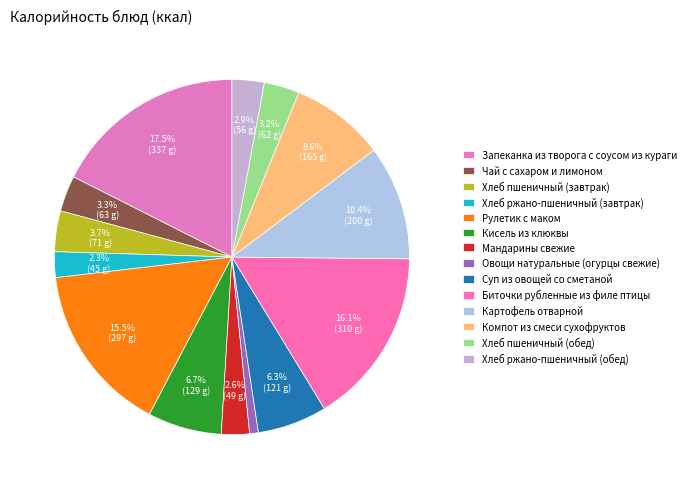

Do Чай с сахаром и лимоном and Хлеб пшеничный (завтрак) together represent more than half of the pie?

No